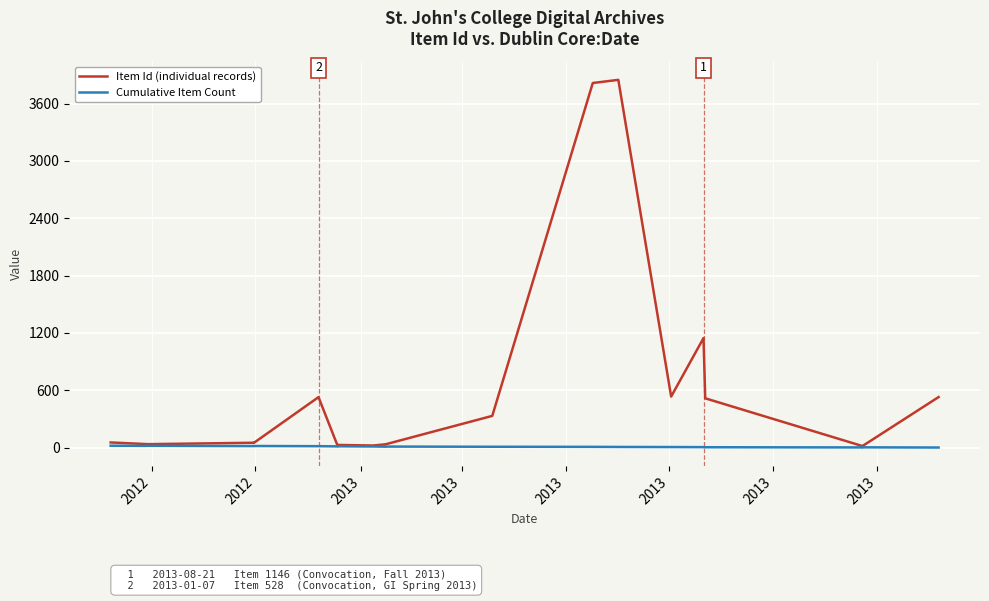

Which series has the largest total across all categories?

Item Id (individual records)